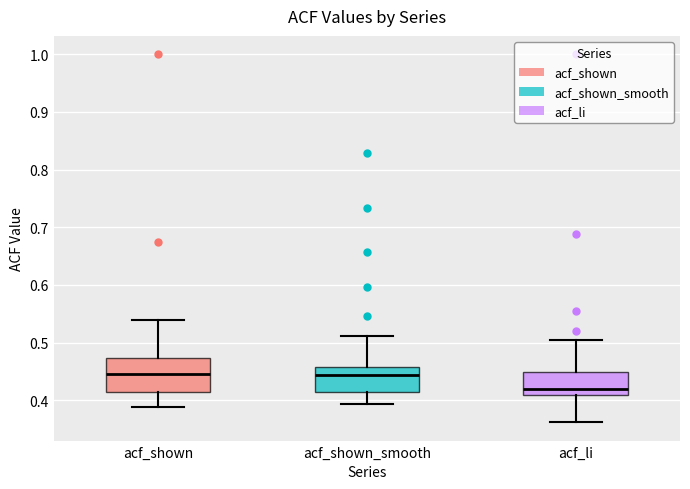

Reading left to right, transcribe this box plot: for each box, give where its median line is, the range the box spans, and where its two whiskers end, as read against the y-axis. The values are not printed on the chart, so give them approximately, as read against the axis.

acf_shown: median 0.45, box 0.41 to 0.47, whiskers 0.39 to 0.54
acf_shown_smooth: median 0.44, box 0.41 to 0.46, whiskers 0.39 to 0.51
acf_li: median 0.42, box 0.41 to 0.45, whiskers 0.36 to 0.50